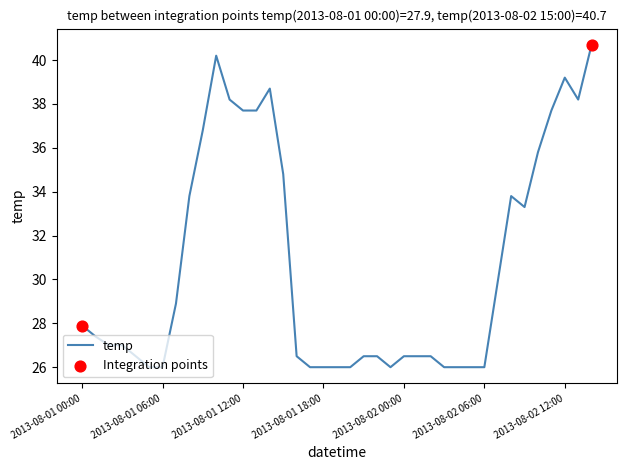

What is the maximum value shown in the chart?

40.7